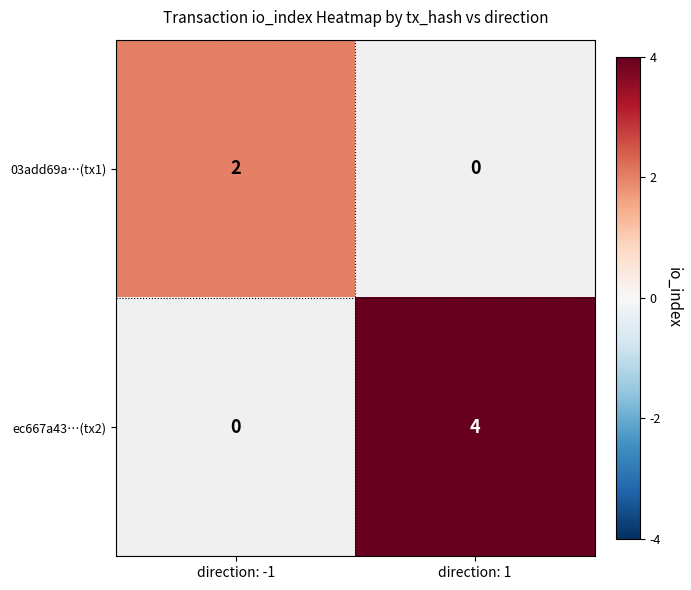

True or false: ec667a43…(tx2) has a value of 7 at direction: 1.

False